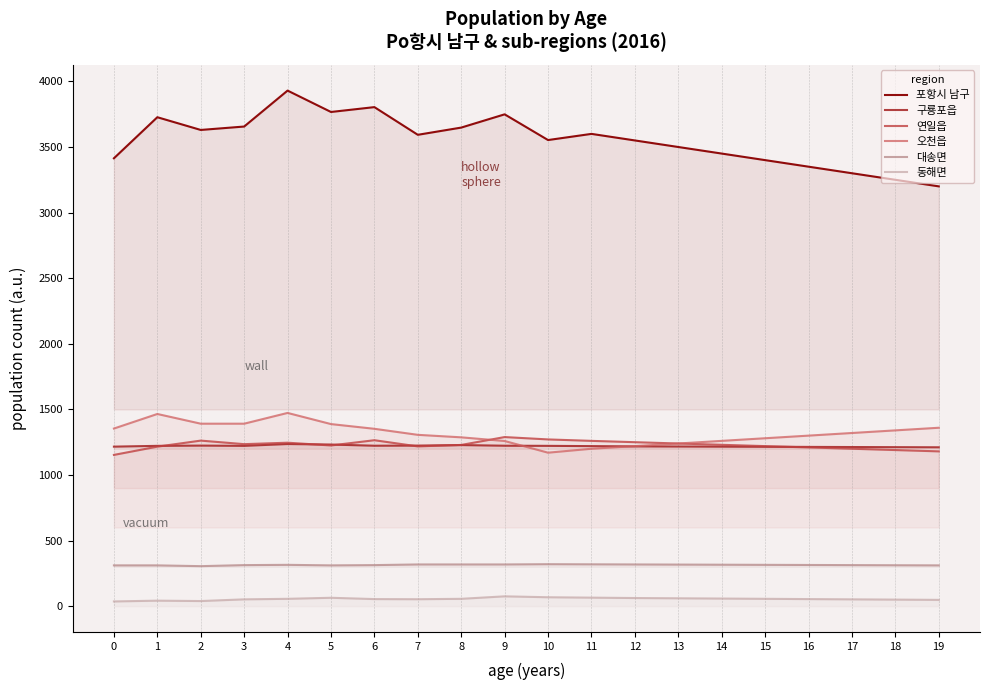

What are all the series names shown in the legend?

포항시 남구, 구룡포읍, 연일읍, 오천읍, 대송면, 동해면